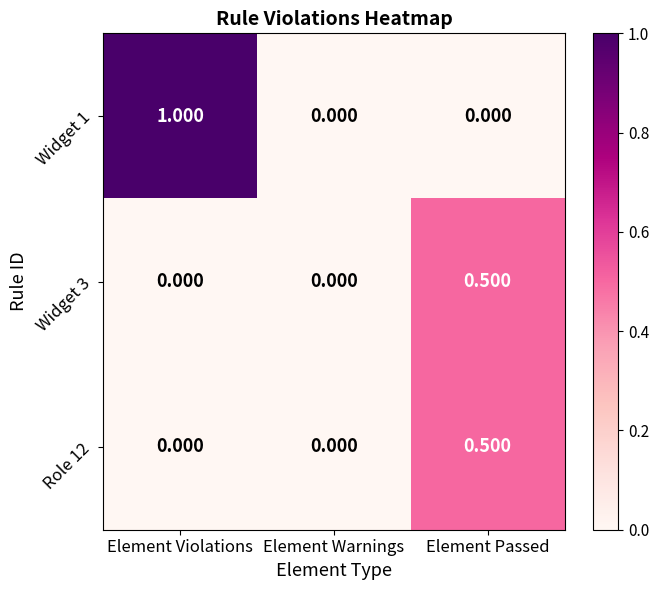

Is the value of Widget 3 at Element Passed greater than the value of Role 12 at Element Violations?

Yes